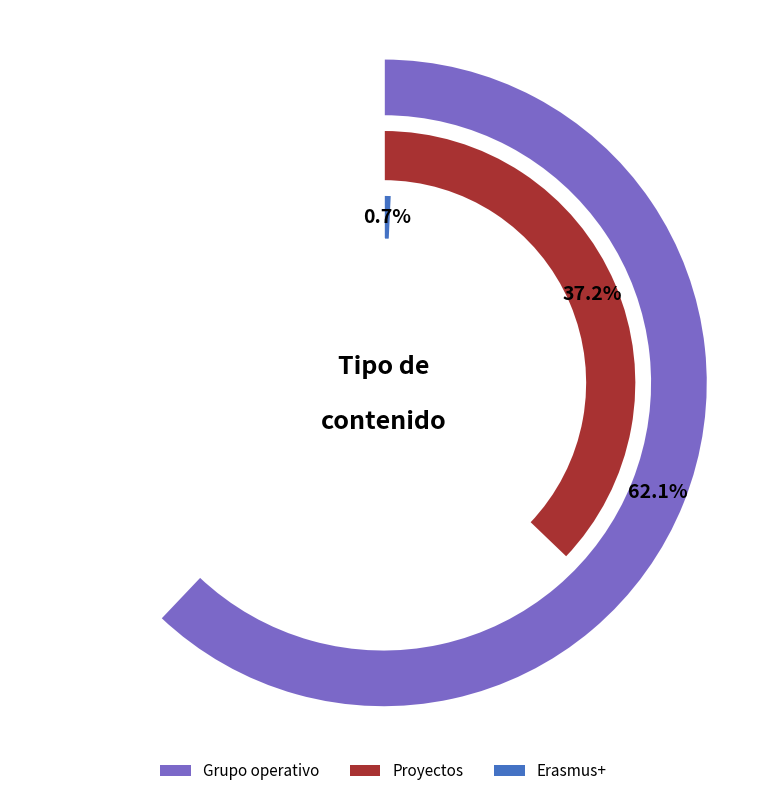

Does any single category account for the majority?

Yes